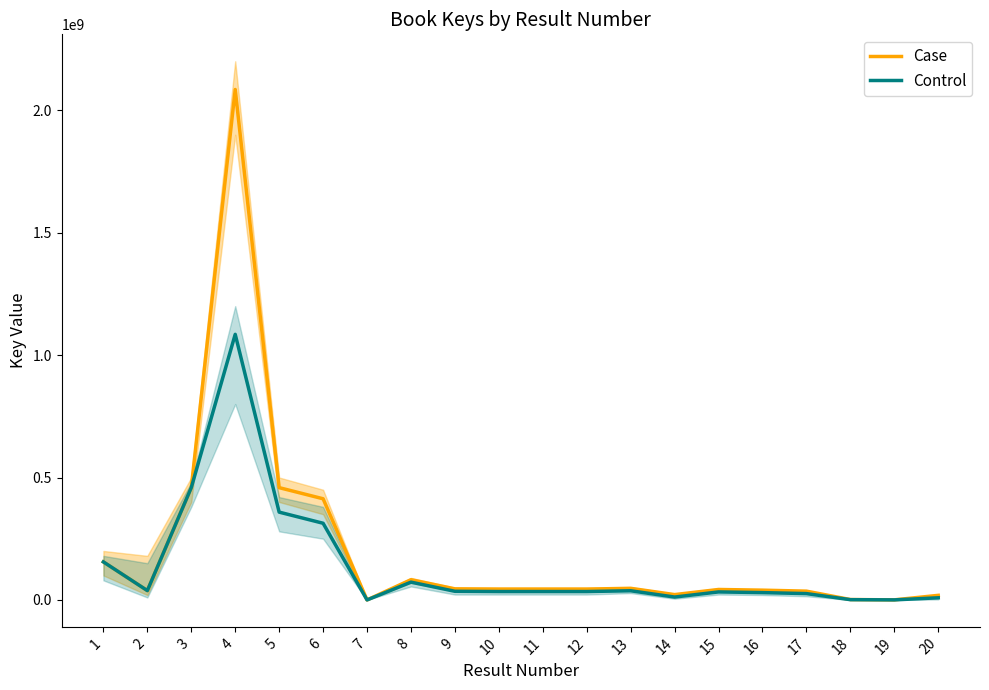

What is the sum of all Control values?

2766962762